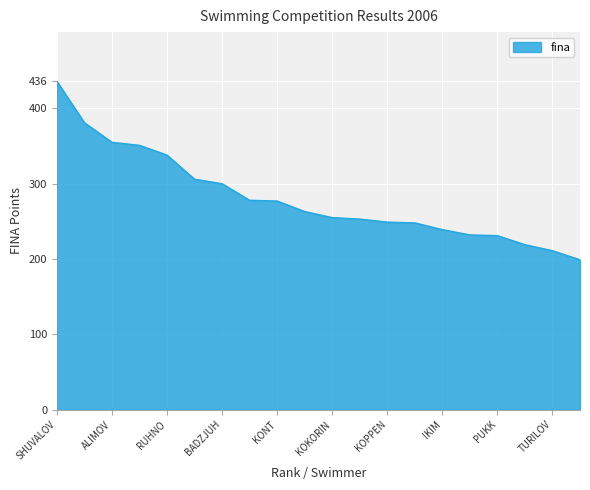

What is the maximum value shown in the chart?

436